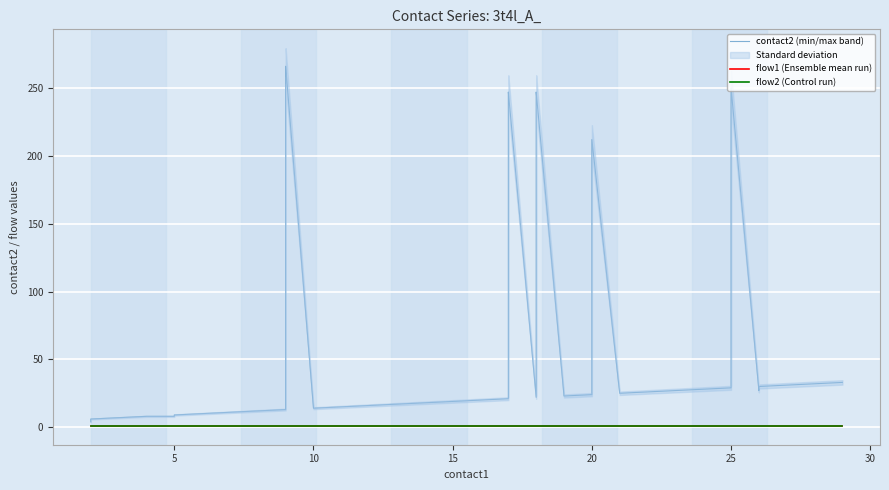

True or false: flow2 (Control run) and contact2 (min/max band) cross at least once.

False